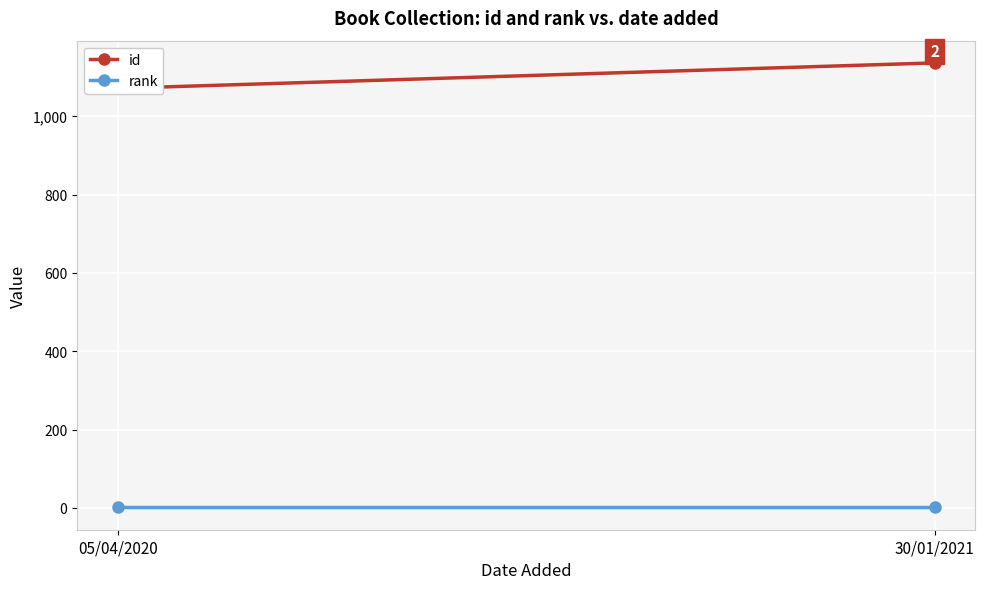

How many categories are shown in the chart?

2